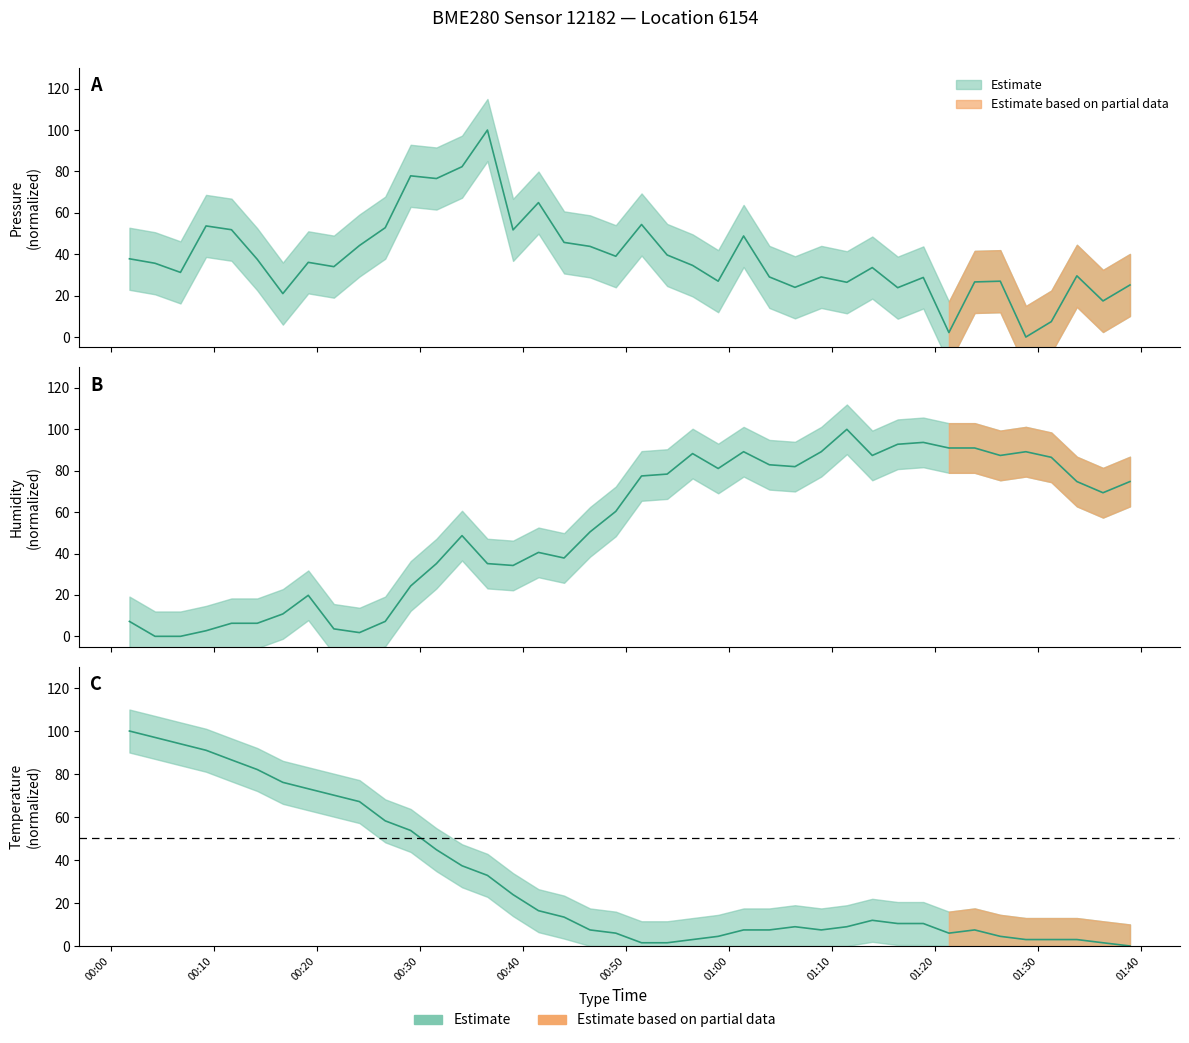

How many data points does each series have?

40